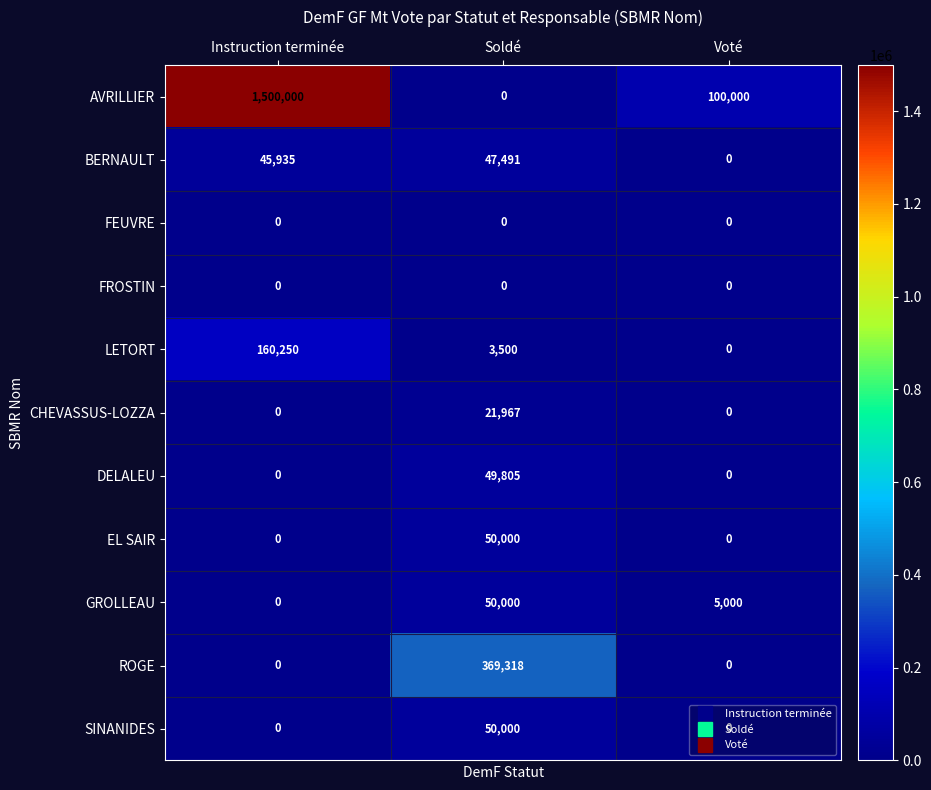

The value of ROGE at Soldé is 229825. True or false?

False